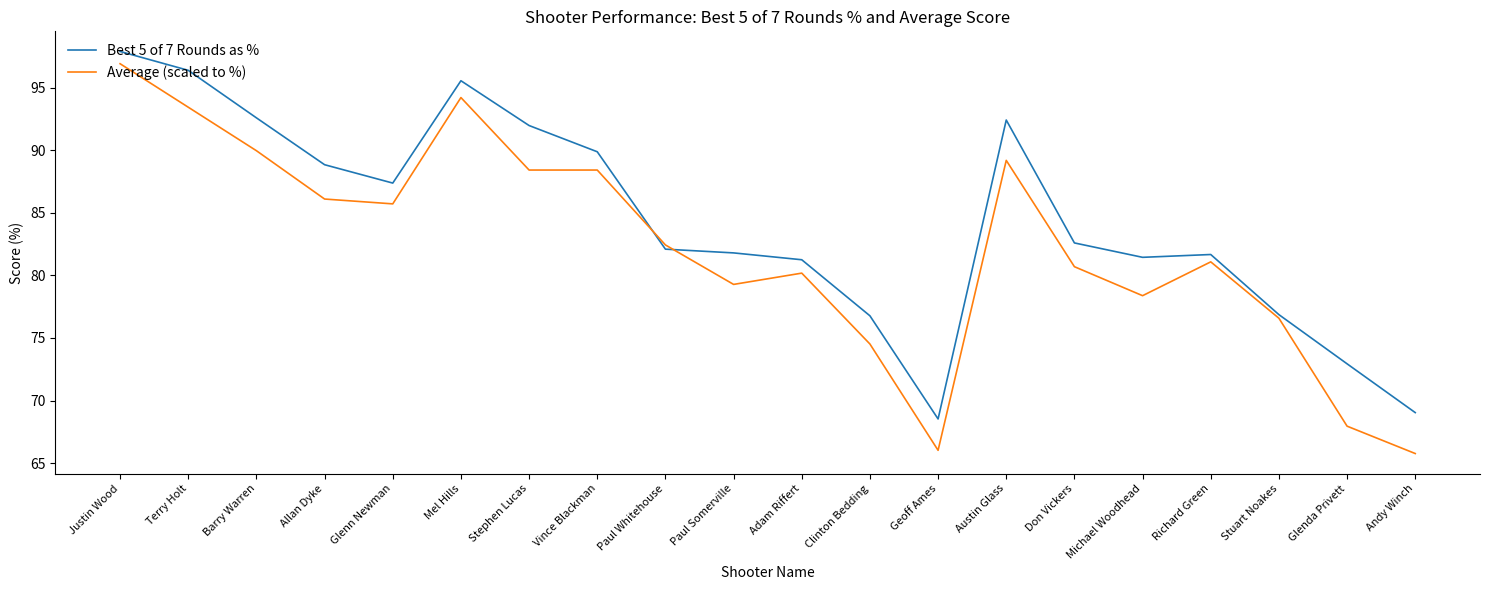

What position from the left is Andy Winch?

20